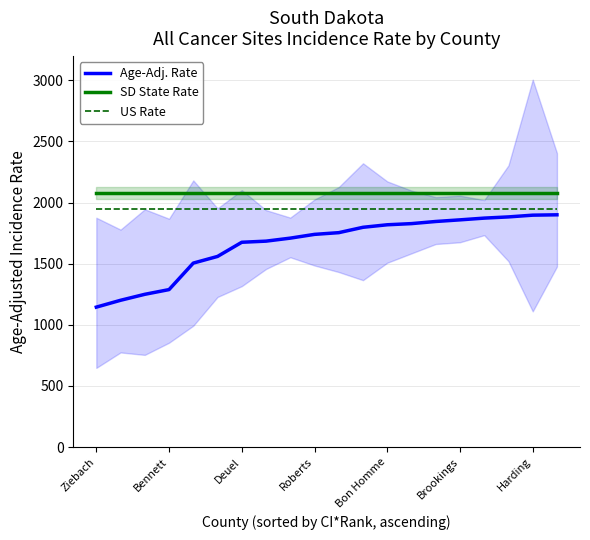

True or false: US Rate and SD State Rate intersect in this chart.

False